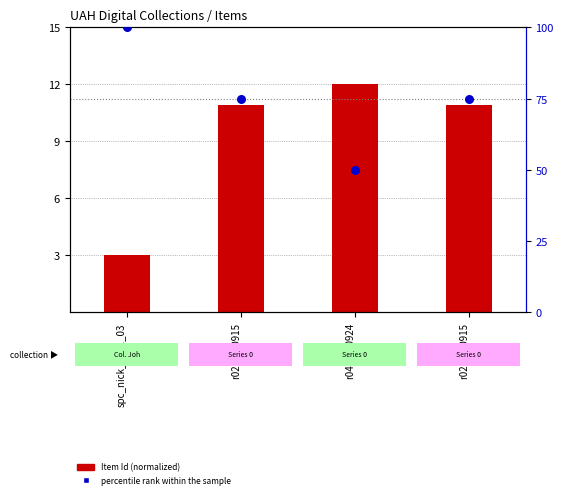

Is the value of Item Id (normalized) at r02e-210915 greater than the value of percentile rank within the sample at r02e-210915?

No